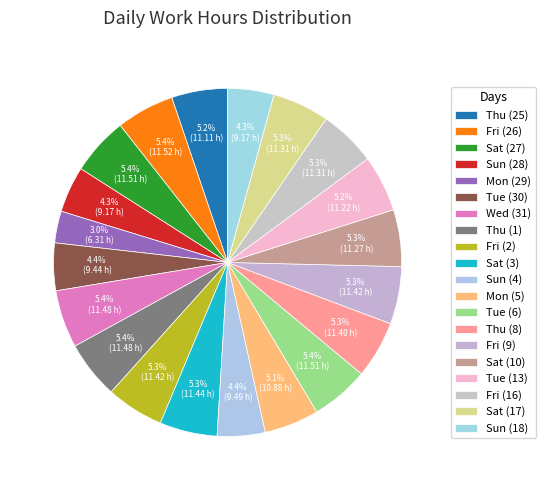

How many slices are in this pie chart?

20